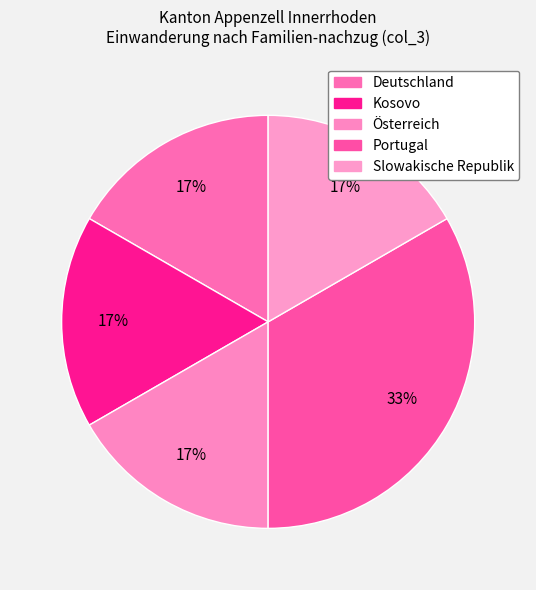

To the nearest percent, what portion does Deutschland represent?

17%